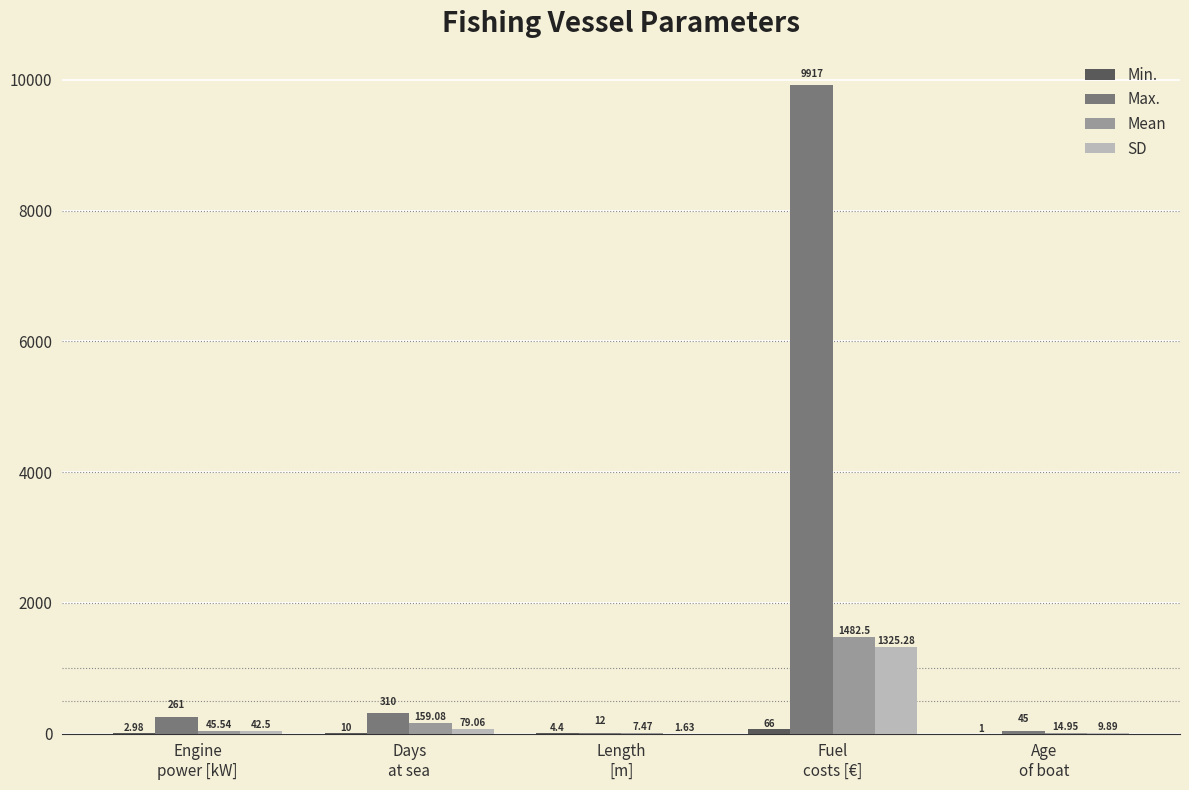

The Max. series shows 45.0 at Age
of boat. True or false?

True